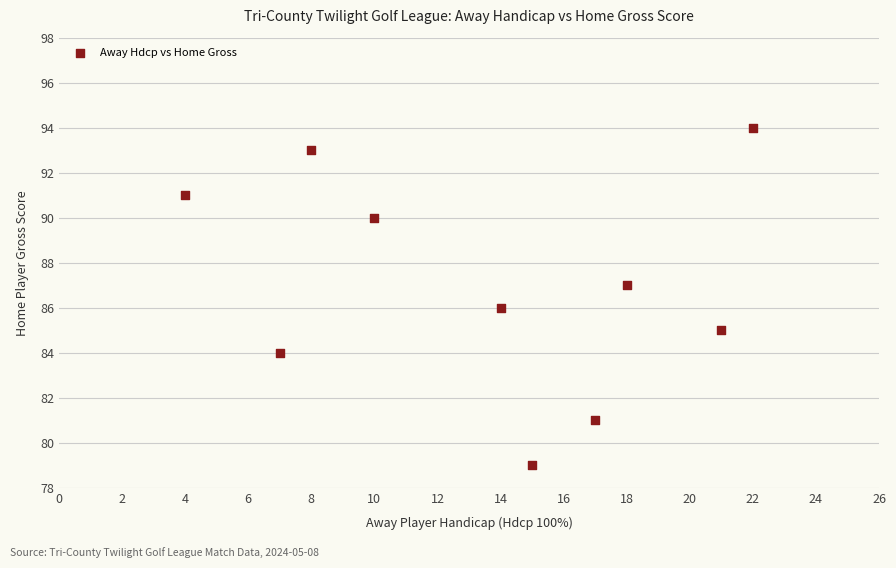

What is the average X value?

14